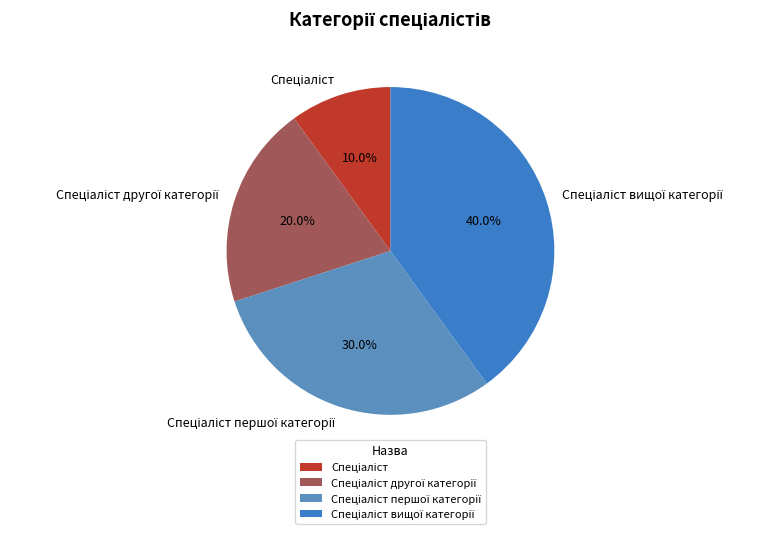

Is there any slice that represents more than half of the pie?

No